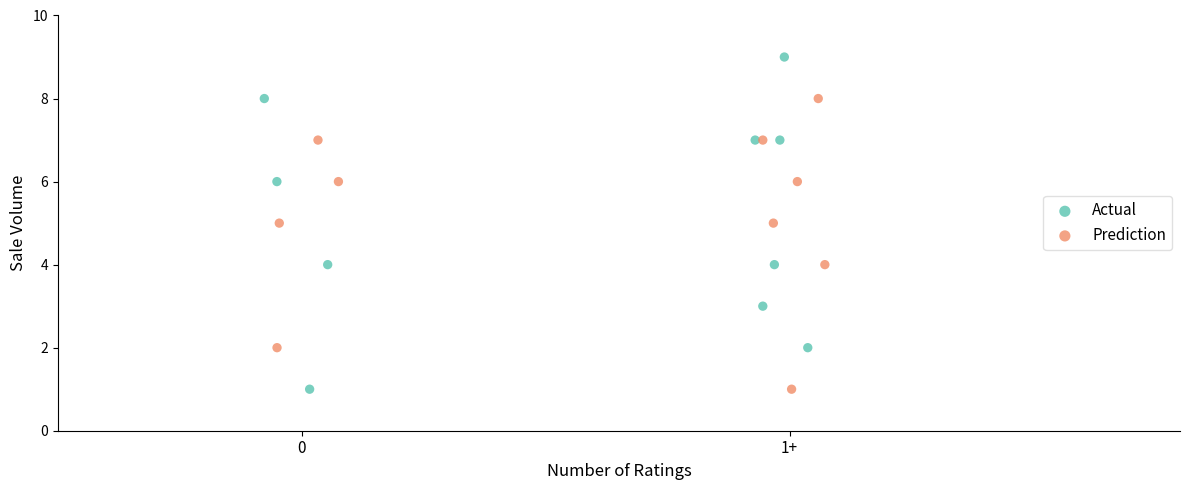

Which series contains the highest Y value?

Actual